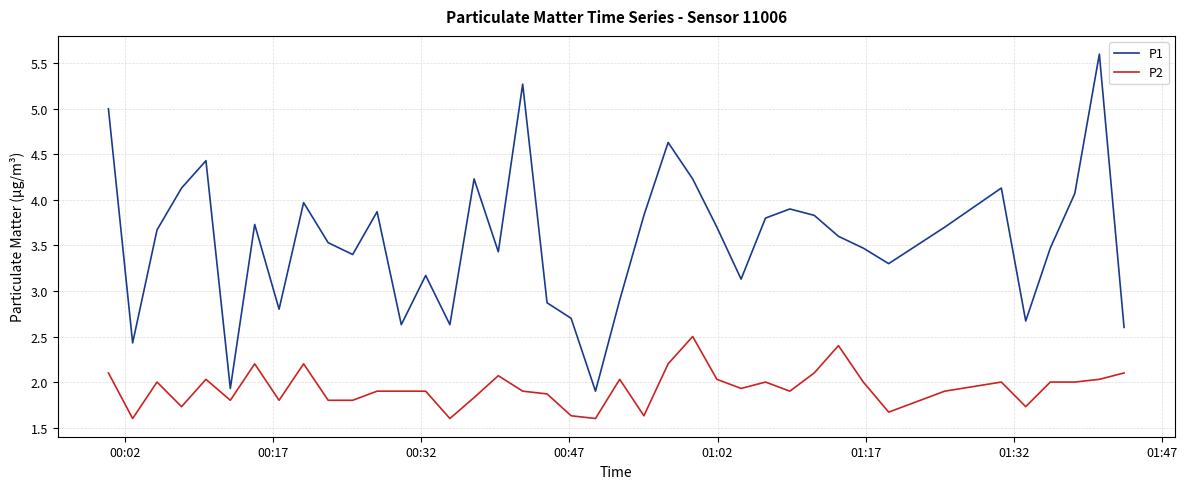

What are all the series names shown in the legend?

P1, P2